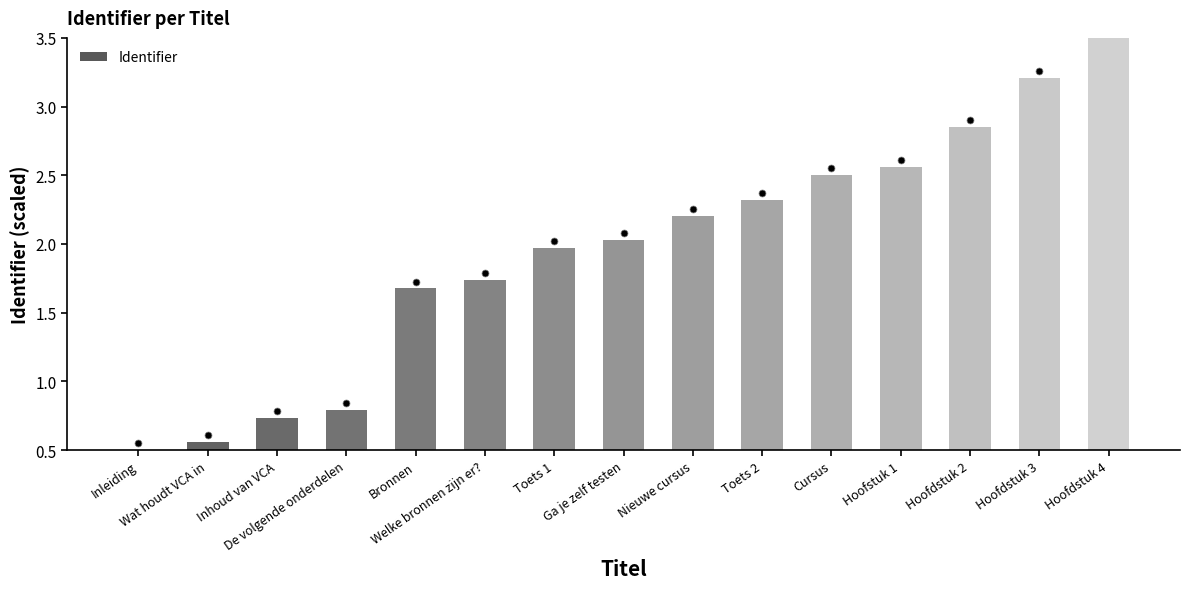

What is the change in value from Bronnen to Cursus?

+0.8